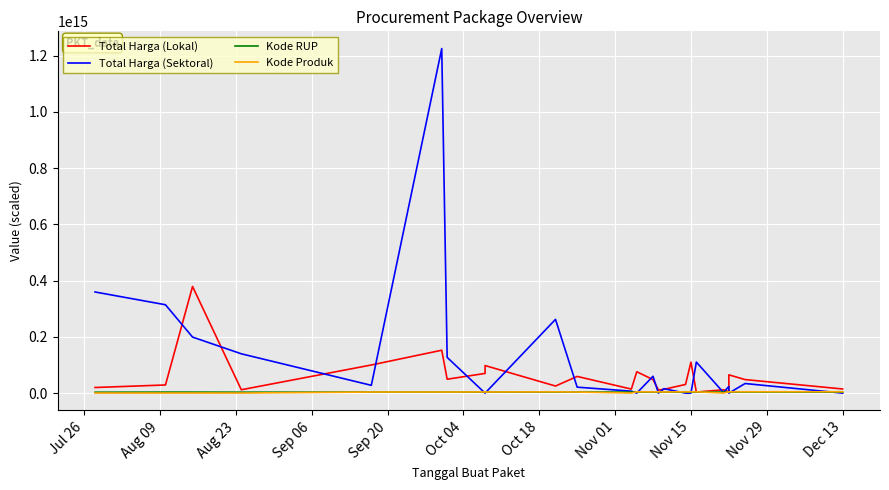

Reading left to right, extract all data points from this chart.

Total Harga (Lokal): 19950000000000.0	29000000000000.0	379075000000000.0	12000000000000.0	100000000000000.0	152477000000000.0	49478000000000.0	70000000000000.0	98000000000000.0	25200000000000.0	59375000000000.0	14400000000000.0	75920000000000.0	48140000000000.0	11100000000000.0	13442000000000.0	30800000000000.0	110000000000000.0	3825000000000.0	11800000000000.0	5093000000000.0	65000000000000.0	48140000000000.0	14750000000000.0
Total Harga (Sektoral): 359500000000000.0	314121780000000.0	199200000000000.0	139800000000000.0	27720000000000.0	1224682000000000.0	127000000000000.0	0.0	0.0	262118150000000.0	21231000000000.0	6936000000000.0	0.0	59935000000000.0	0.0	15787200000000.0	0.0	0.0	110389990000000.0	2395750000000.0	23680800000000.0	0.0	34132505000000.0	0.0
Kode RUP: 3248783400000.0	3637196700000.0	3639666300000.0	3321458100000.0	3601379200000.0	3674890800000.0	3675338200000.0	3683577400000.0	3683569900000.0	3702018800000.0	3709167100000.0	3726046200000.0	3656228000000.0	3218562200000.0	3731179800000.0	3722201100000.0	3710879300000.0	3740865900000.0	3740558200000.0	3742406100000.0	3775542100000.0	3712959100000.0	3759036600000.0	3809925300000.0
Kode Produk: 318300200000.0	293662000000.0	347116700000.0	330437000000.0	3903411900000.0	3954180700000.0	3888450600000.0	4315027600000.0	4044246600000.0	4485864100000.0	3928756900000.0	293662000000.0	4719373200000.0	4313839500000.0	4611366600000.0	4037249900000.0	4735657700000.0	4733659400000.0	4751308900000.0	325726700000.0	4611233700000.0	4610930600000.0	4730499000000.0	4856285900000.0